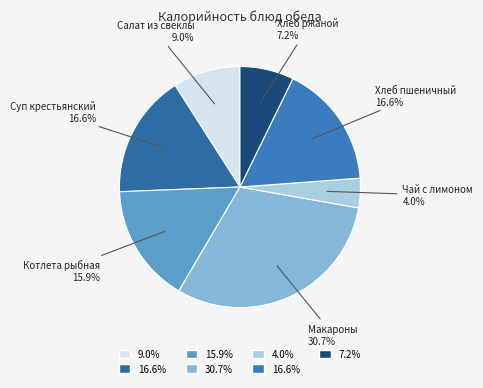

True or false: Суп крестьянский accounts for 30% of the total.

False